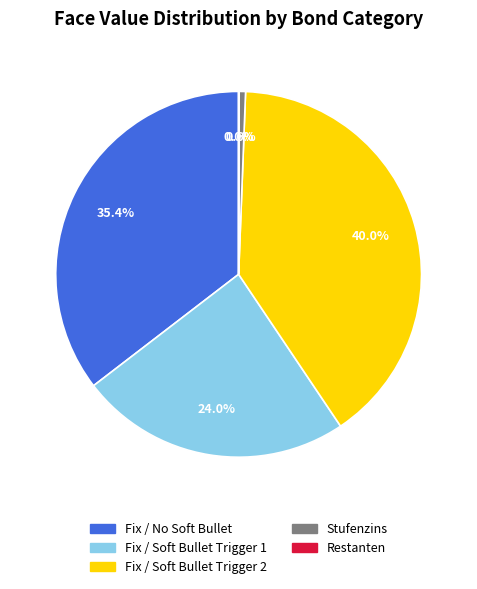

Does any single category account for the majority?

No